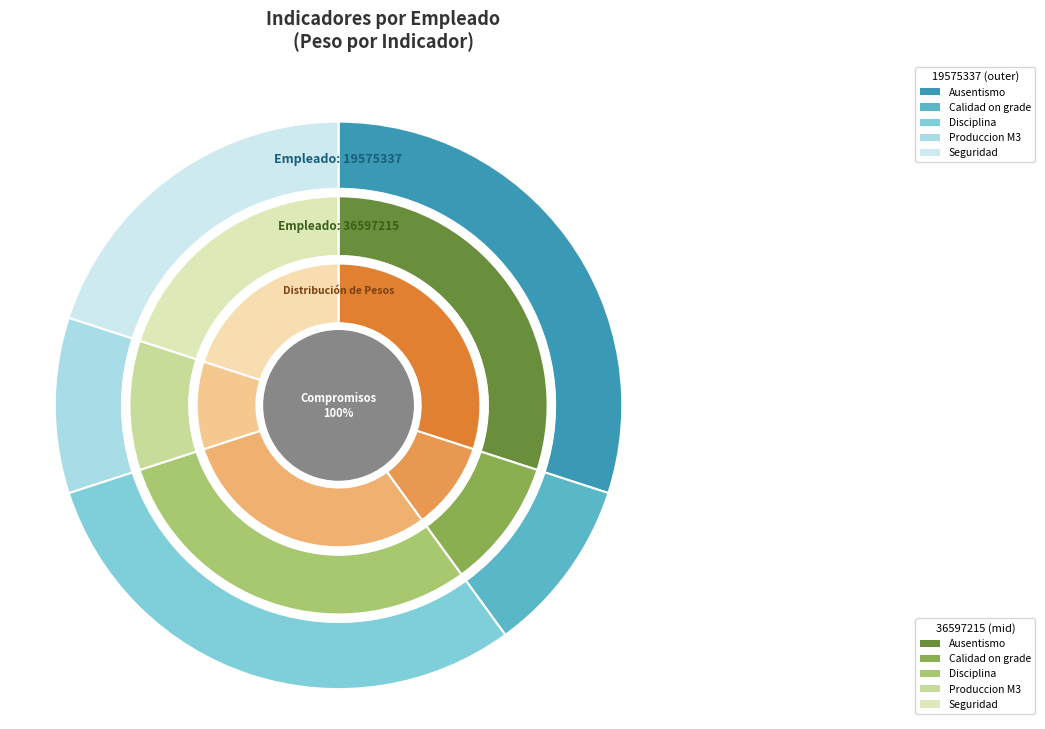

Which series has the widest spread of values?

Ausentismo